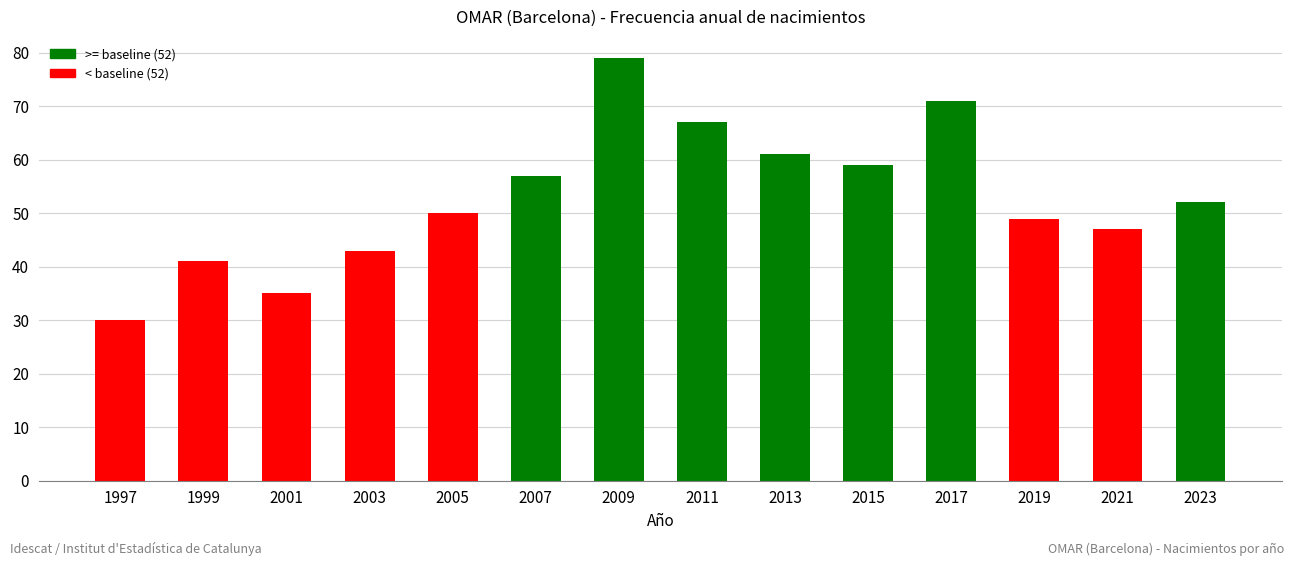

What is the ratio of the value at 2011 to the value at 1999?

1.6